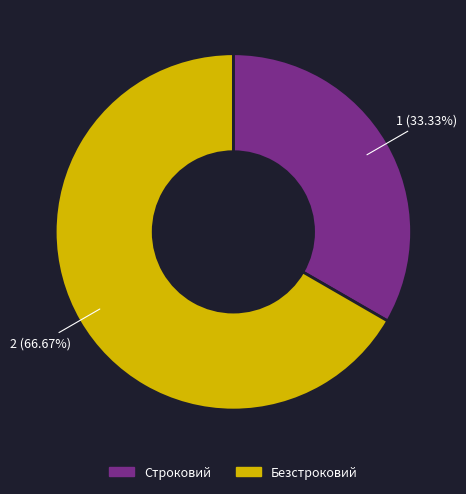

Is it true that Строковий is 33% of the pie?

True